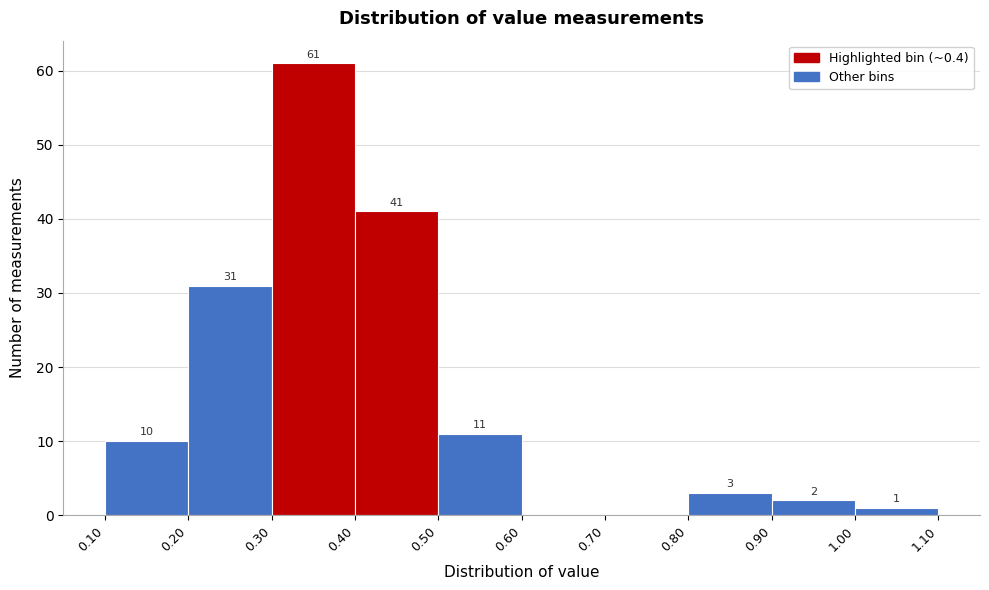

Which range on the x-axis has the tallest bar?

0.30 to 0.40